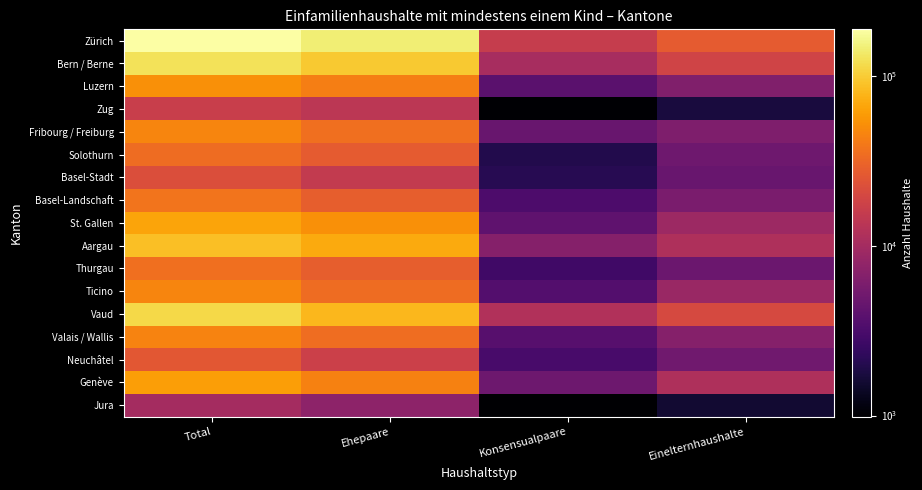

Which series changed the most between Total and Einelternhaushalte?

Zürich